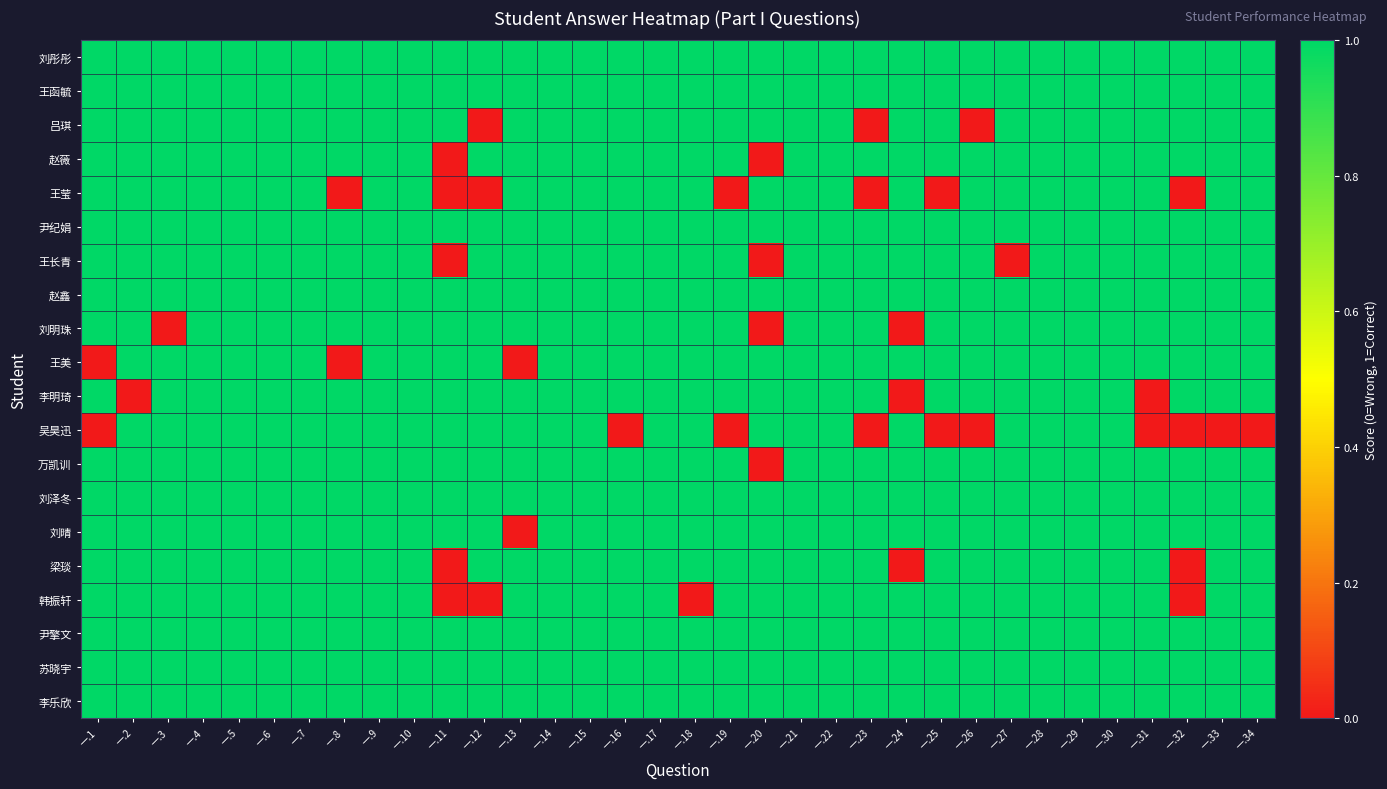

Rank the series at 一.7 from highest to lowest value.

刘彤彤, 王函毓, 吕琪, 赵薇, 王莹, 尹纪娟, 王长青, 赵鑫, 刘明珠, 王美, 李明琦, 吴昊迅, 万凯训, 刘泽冬, 刘晴, 梁琰, 韩振轩, 尹擎文, 苏晓宇, 李乐欣